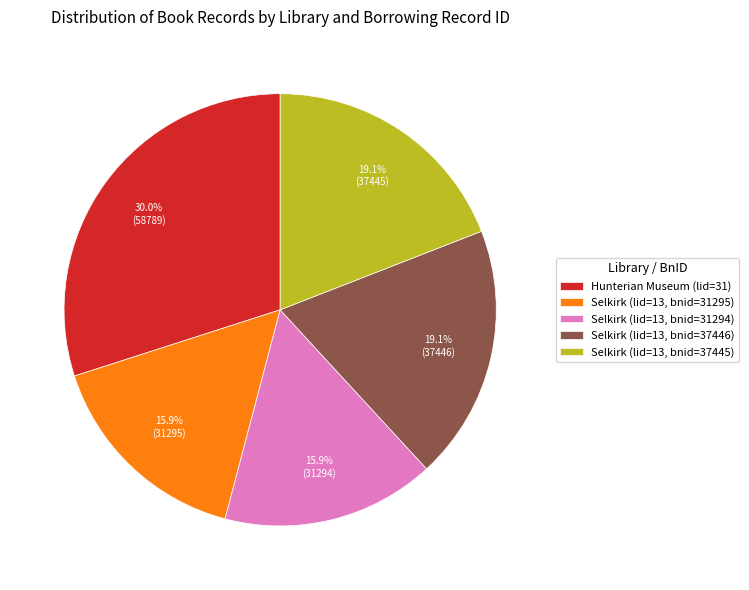

To the nearest percent, what is the difference between the largest and smallest slice percentages?

14%